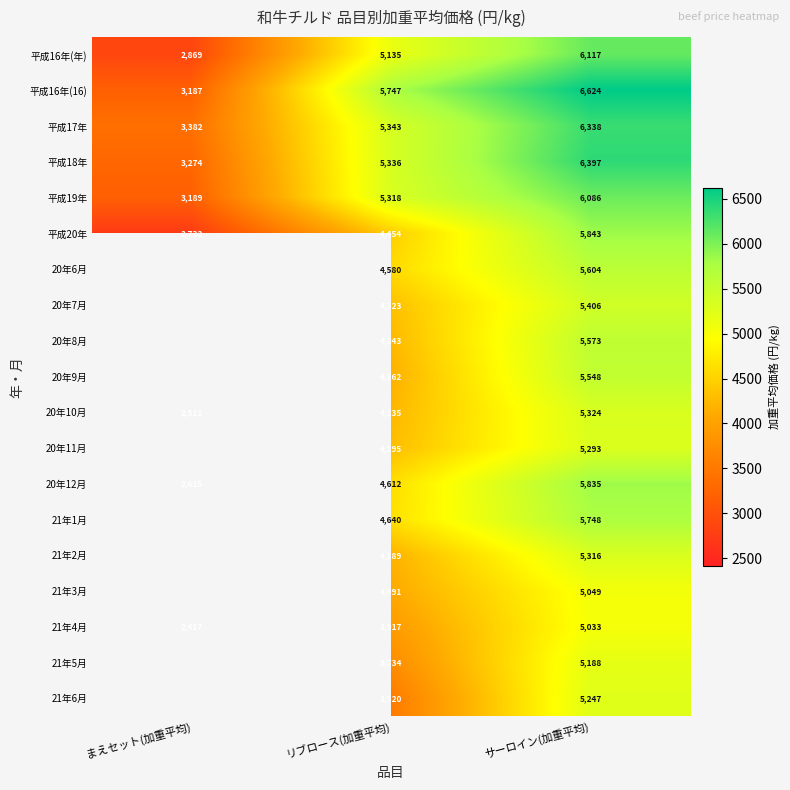

What is the minimum value shown in the chart?

2417.0